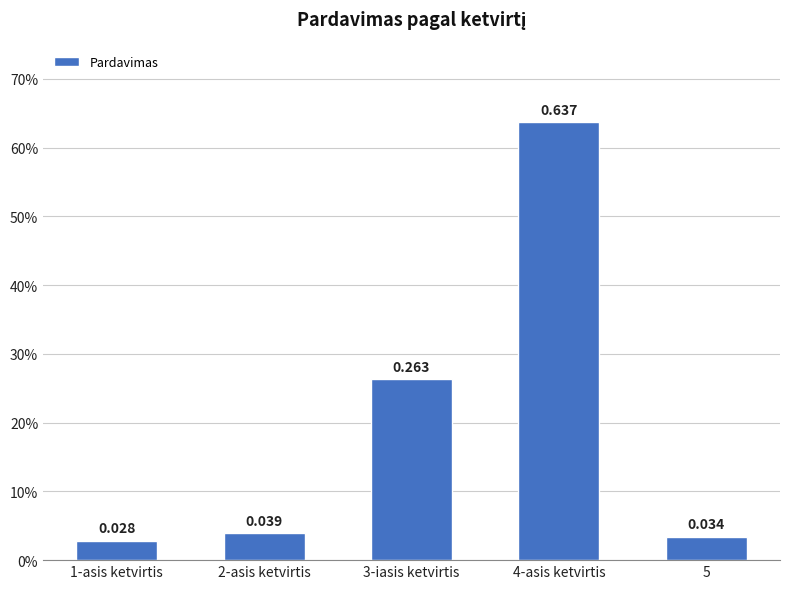

Which label corresponds to the largest value in the chart?

4-asis ketvirtis